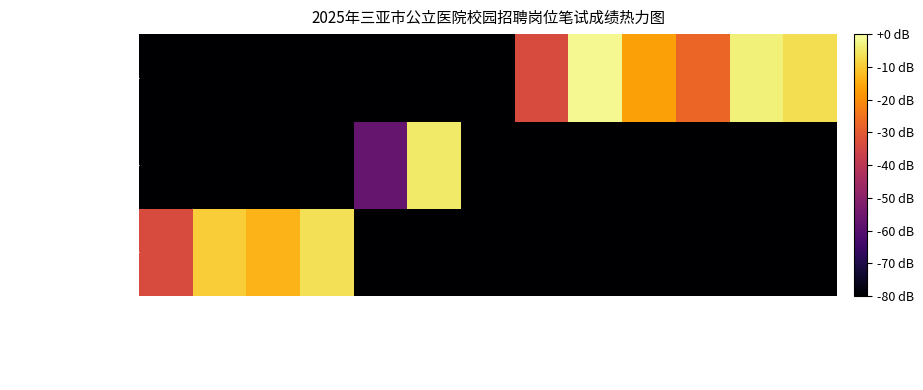

What is the spread (max minus min) of values at 药剂师2?

73.3